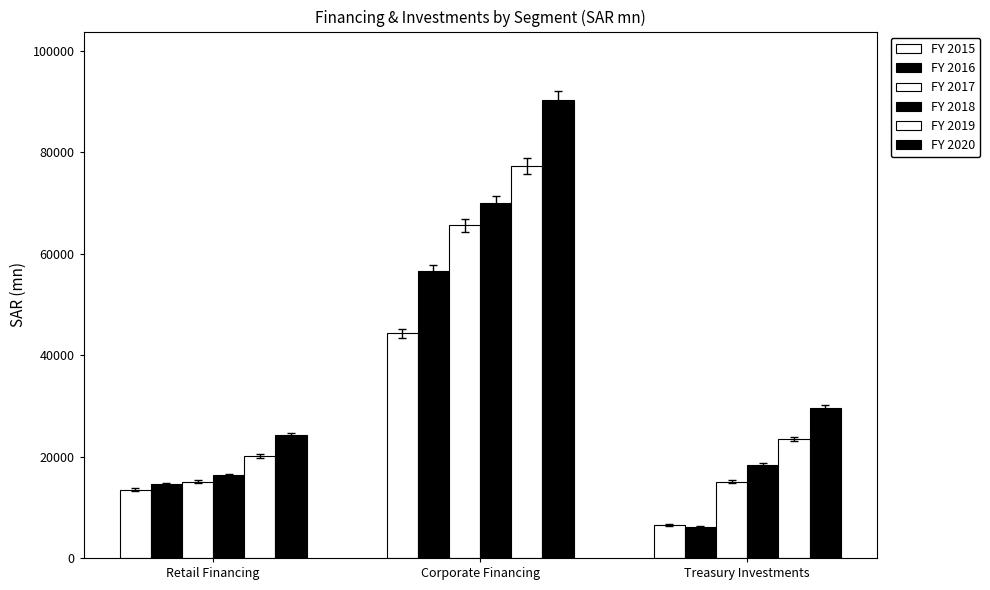

At which category is the sum across all series the highest?

Corporate Financing